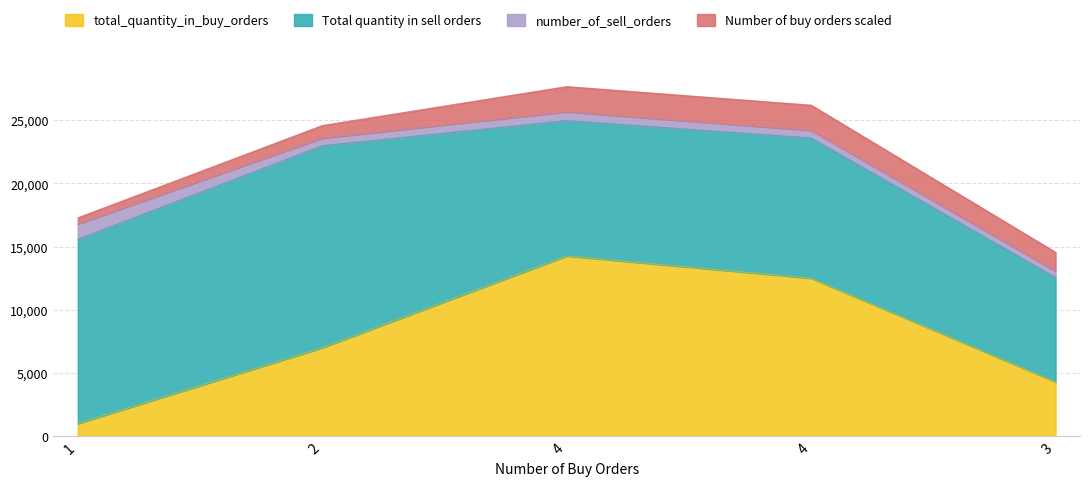

Between 1 and 4, which series saw the biggest shift?

total_quantity_in_buy_orders